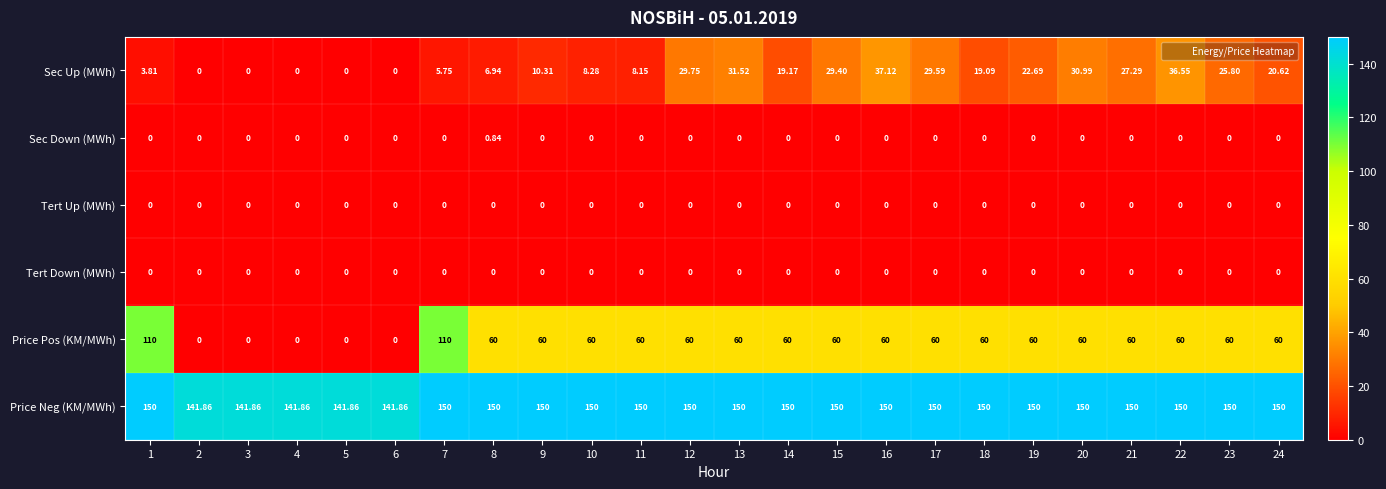

What is the total value across all series at 23?

235.8